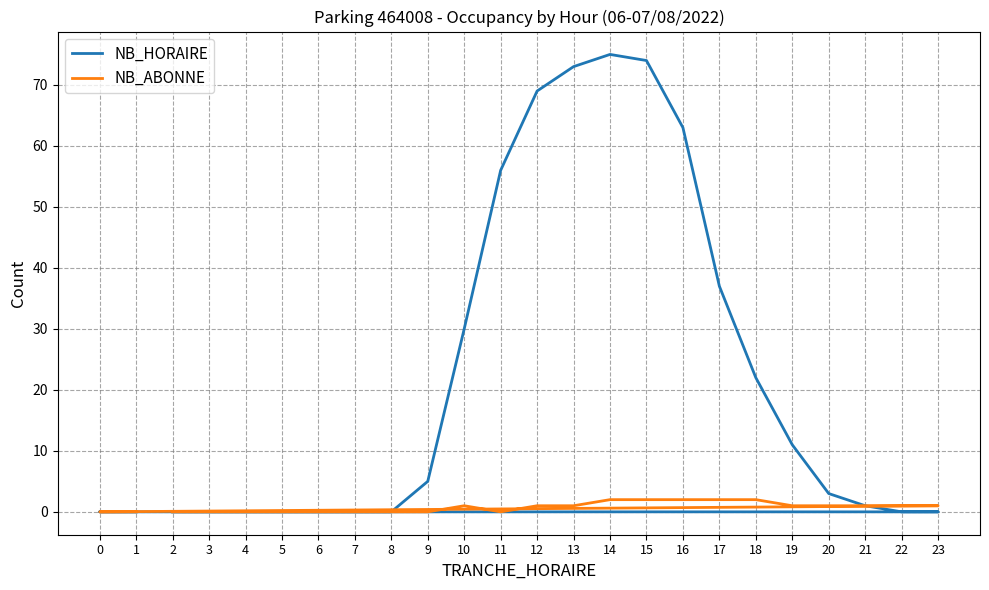

Which series changed the most between 4 and 16?

NB_HORAIRE